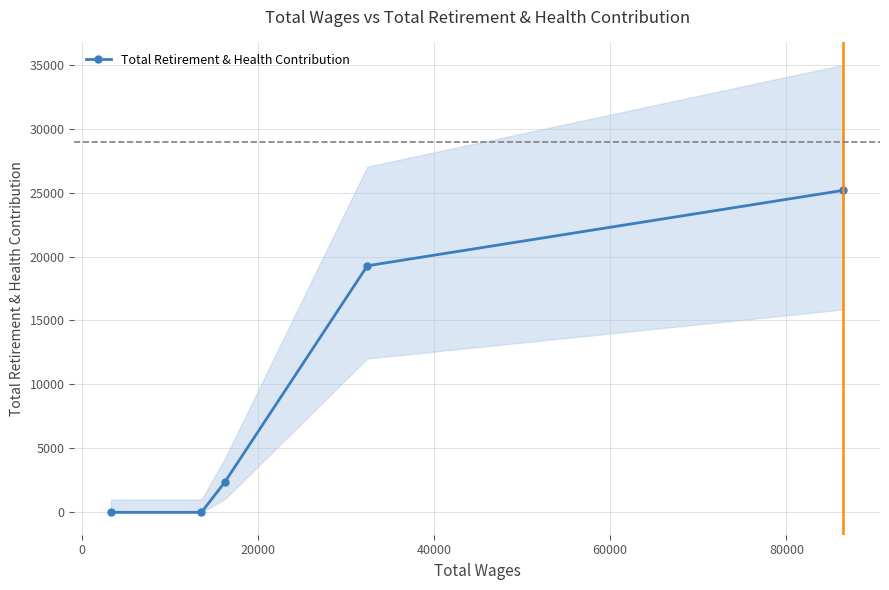

True or false: Total Retirement & Health Contribution has more than 1 points higher than both neighbors.

False